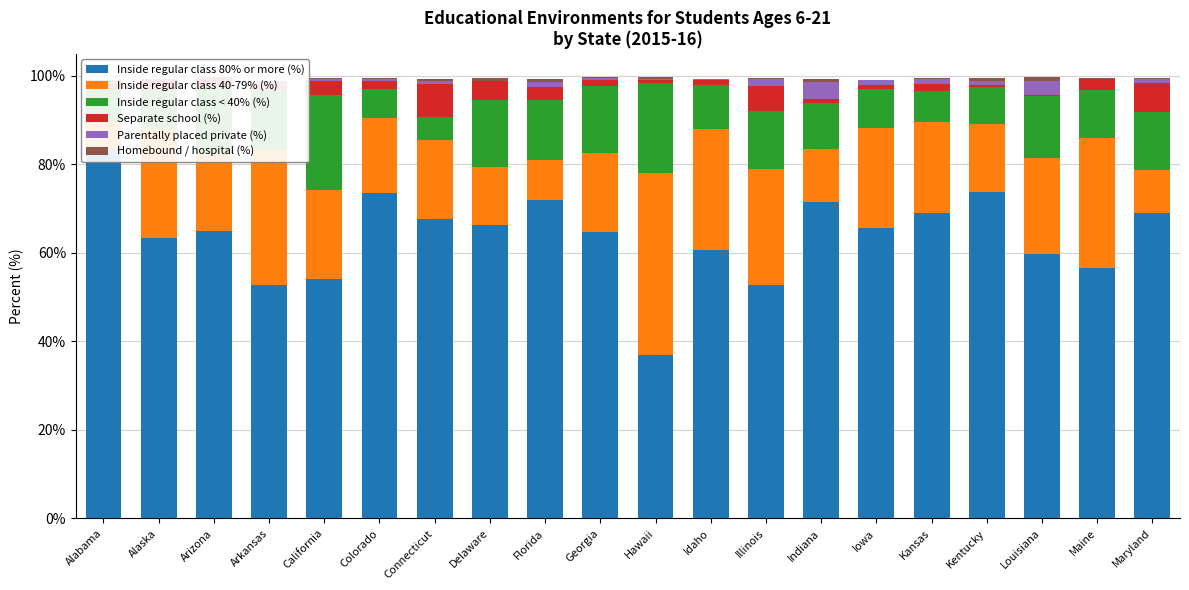

What is the spread (max minus min) of values at Idaho?

60.5